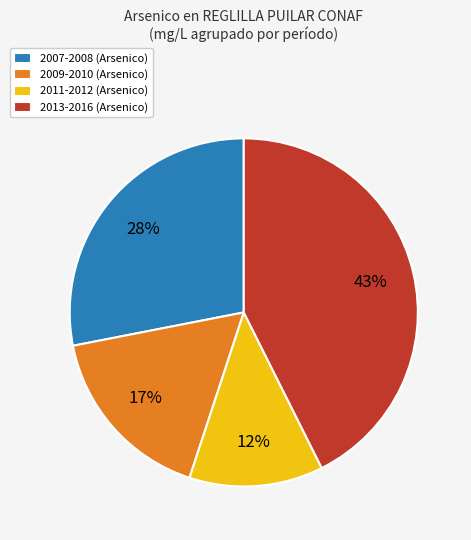

Is it true that 2011-2012 (Arsenico) is 12% of the pie?

True